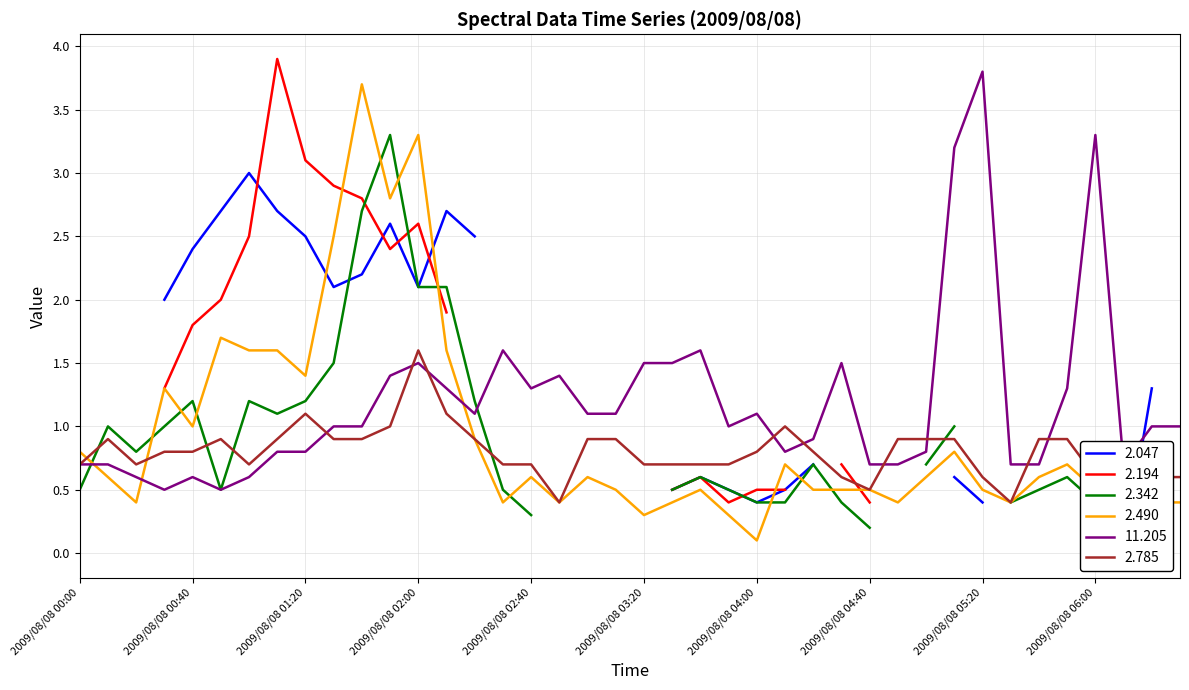

At which label does 2.785 reach its peak?

2009/08/08 02:00